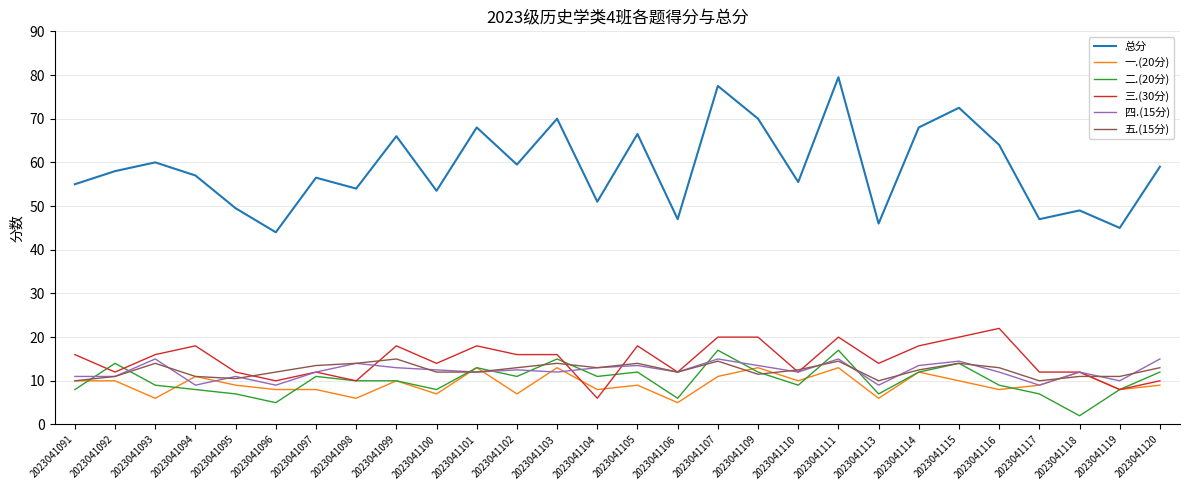

What is the sum of all 四.(15分) values?

343.0